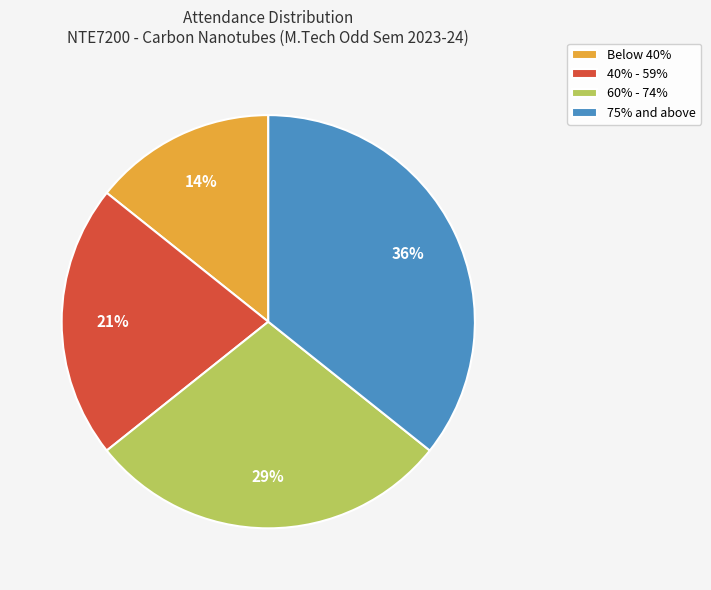

Between 40% - 59% and 60% - 74%, which is larger?

60% - 74%